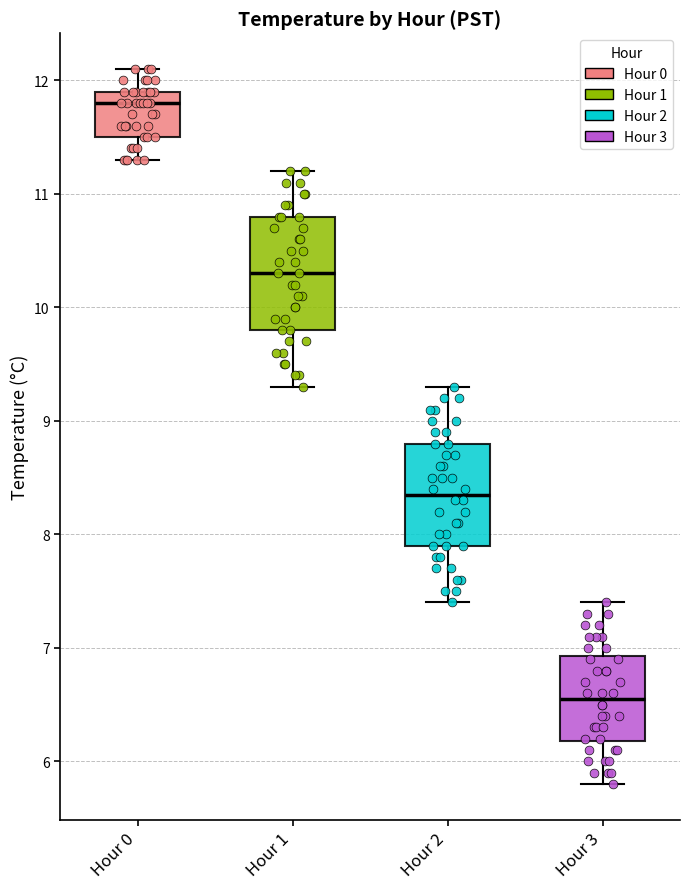

Where does the upper whisker of the box for Hour 1 end on the y-axis? The values are not printed on the chart, so give them approximately, as read against the axis.

11.2